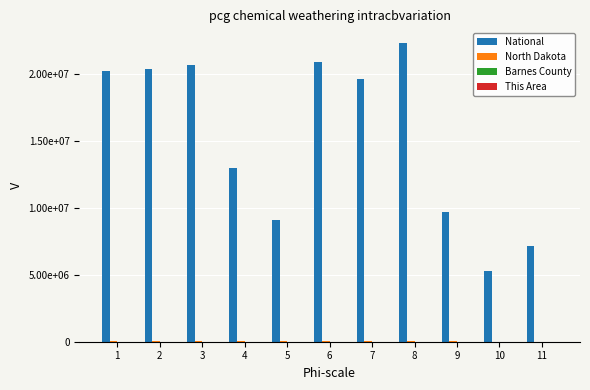

What is the value of the North Dakota bar at the 8th from the left?

50277